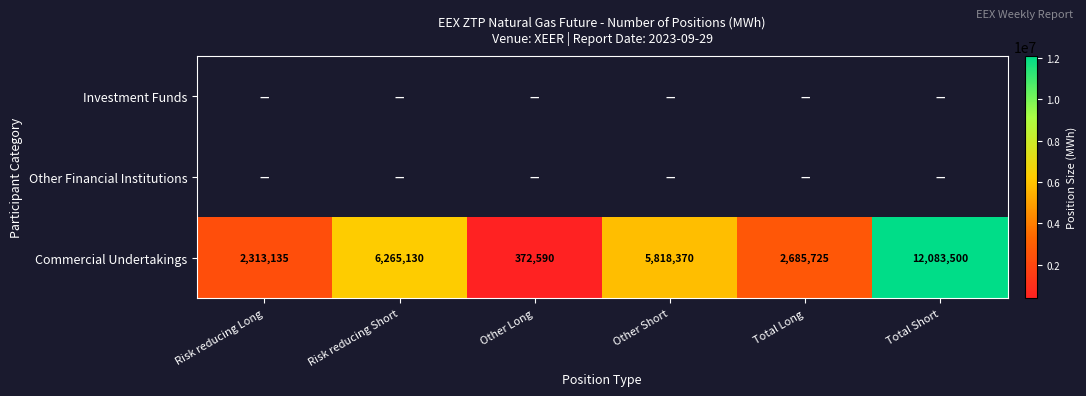

What value does the Commercial Undertakings series have at Other Long?

372590